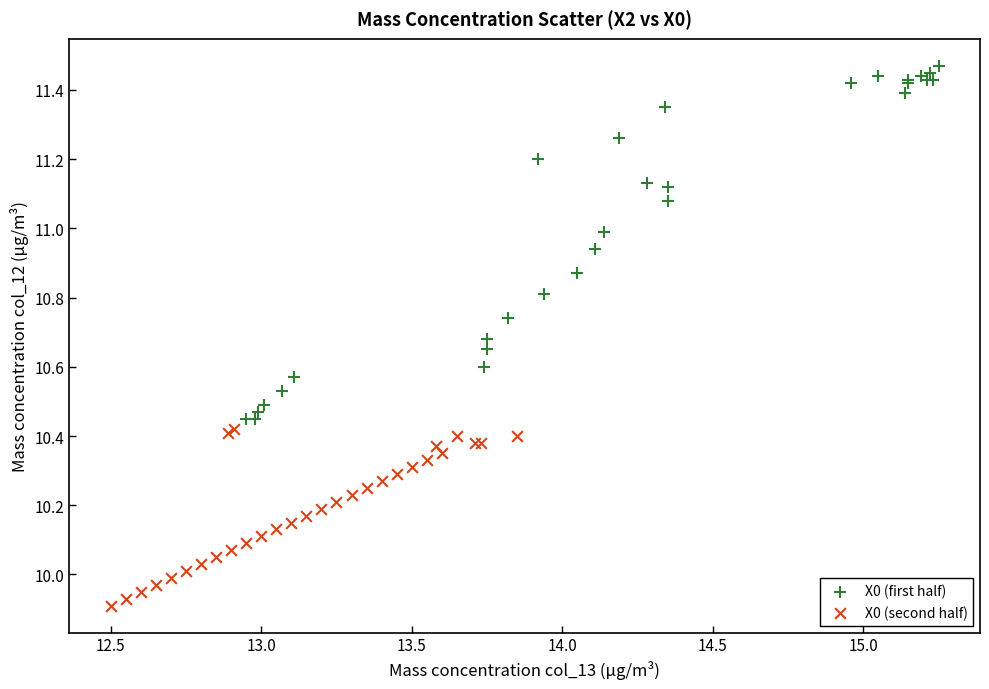

Which series has the widest spread of Y values?

X0 (first half)